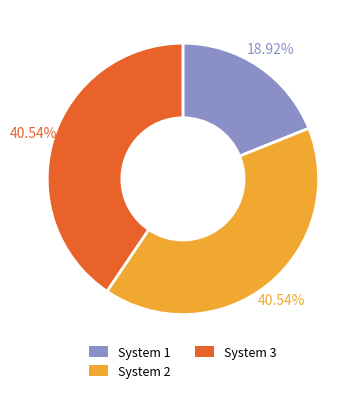

To the nearest percent, what is the difference between the largest and smallest slice percentages?

22%